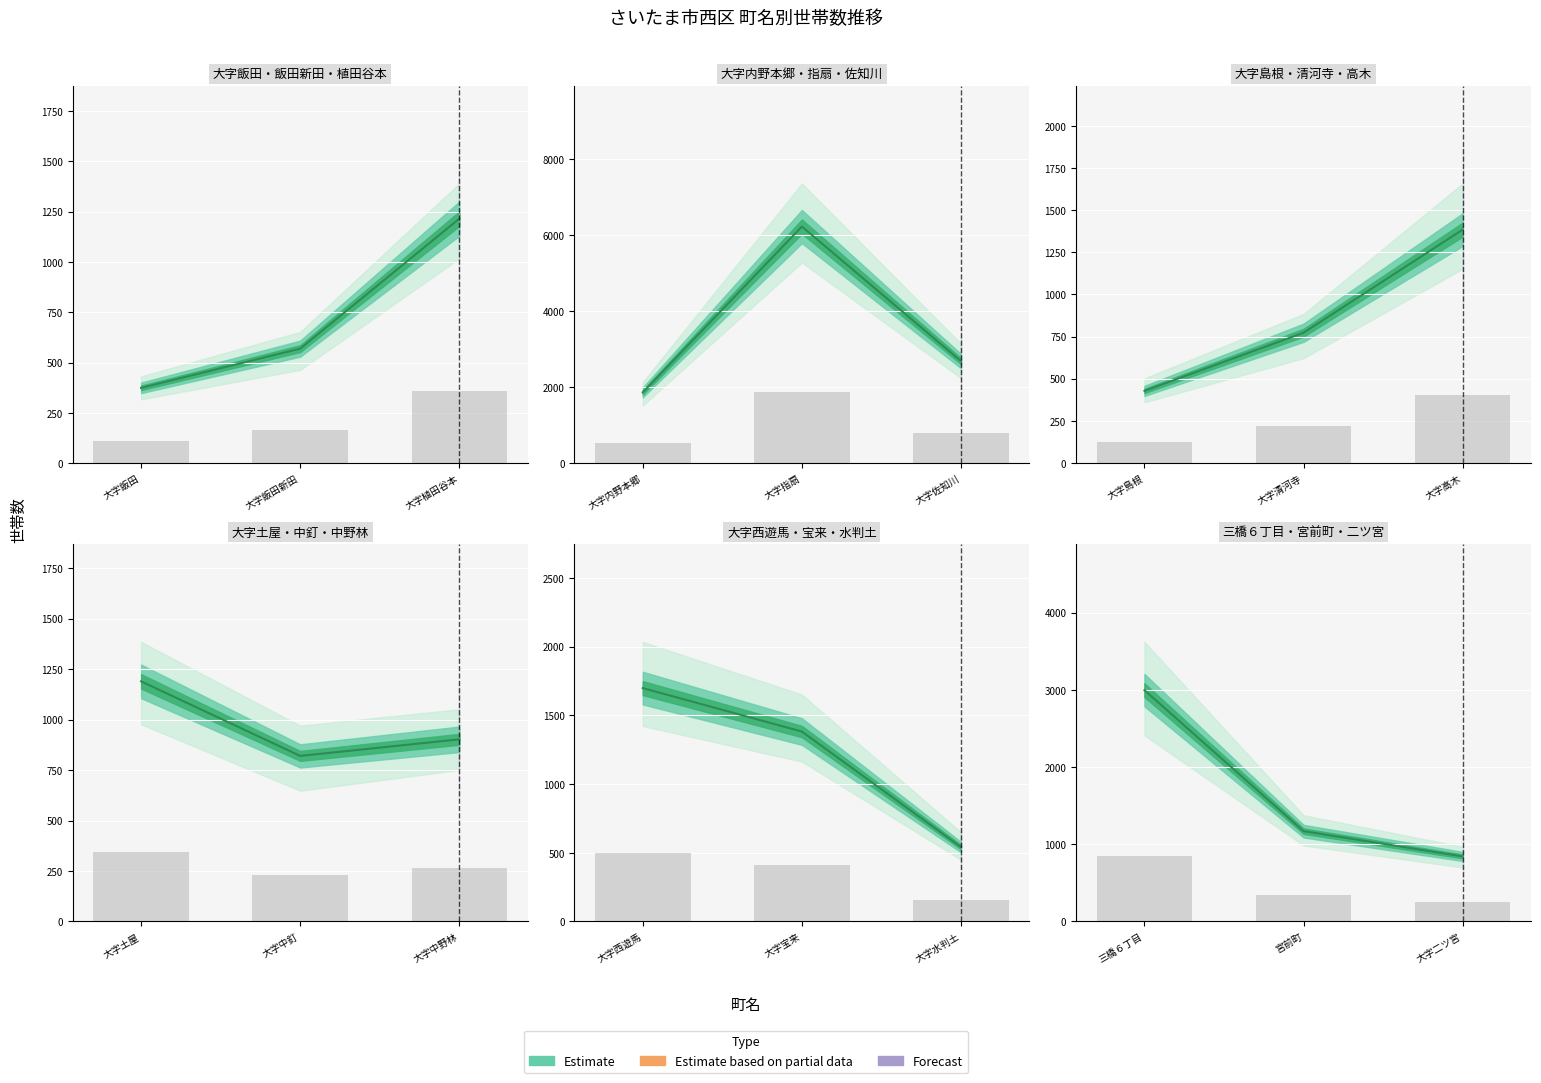

Are the bars horizontal?

No